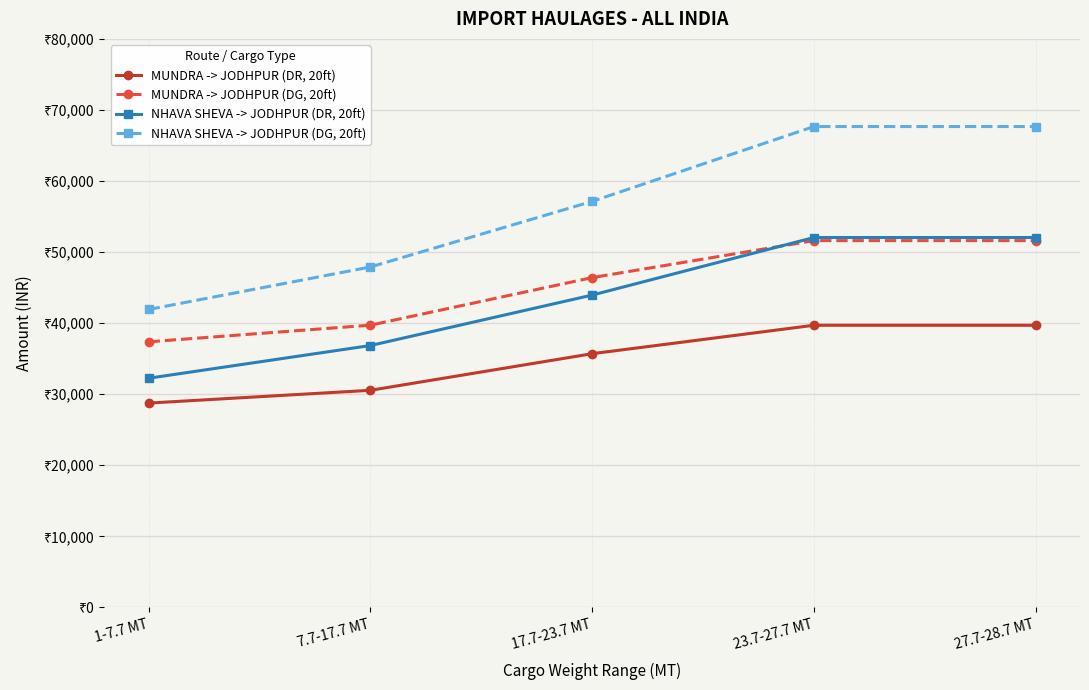

Is this an area chart (filled region under the line)?

No